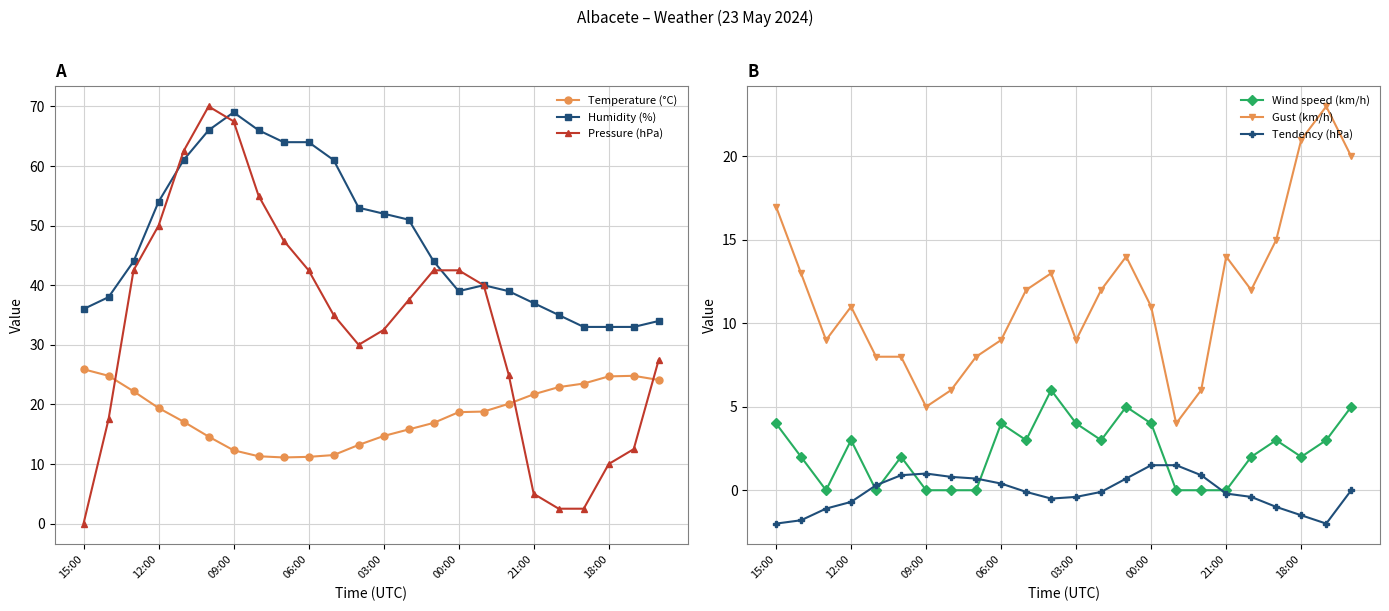

Which series has the widest spread of values?

Pressure (hPa)